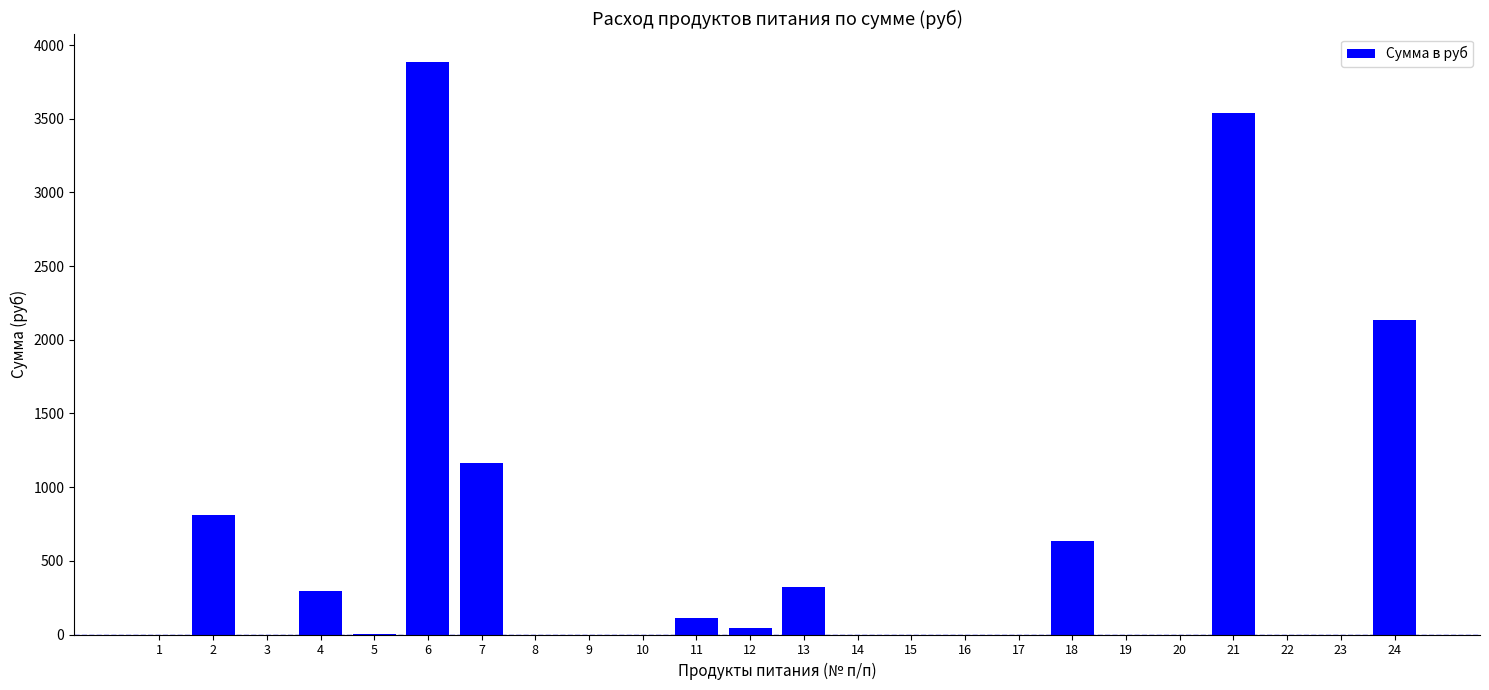

The value at 24 is 2889.9. True or false?

False